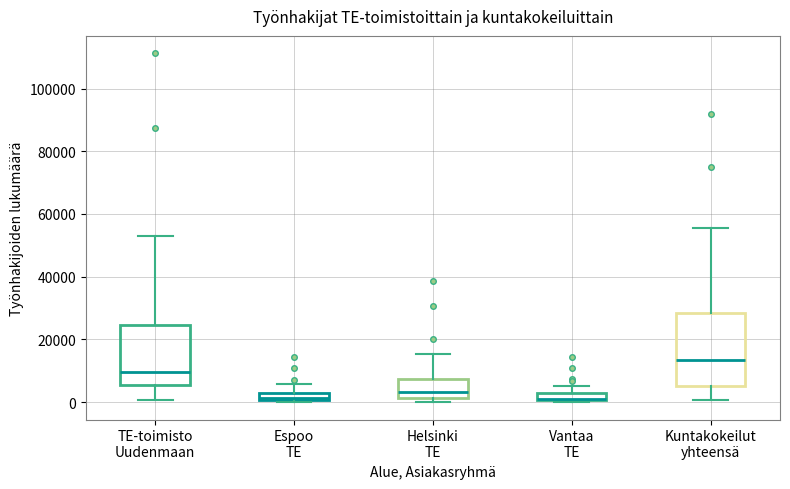

Where is the upper edge of the box for Espoo TE on the y-axis? The values are not printed on the chart, so give them approximately, as read against the axis.

2000